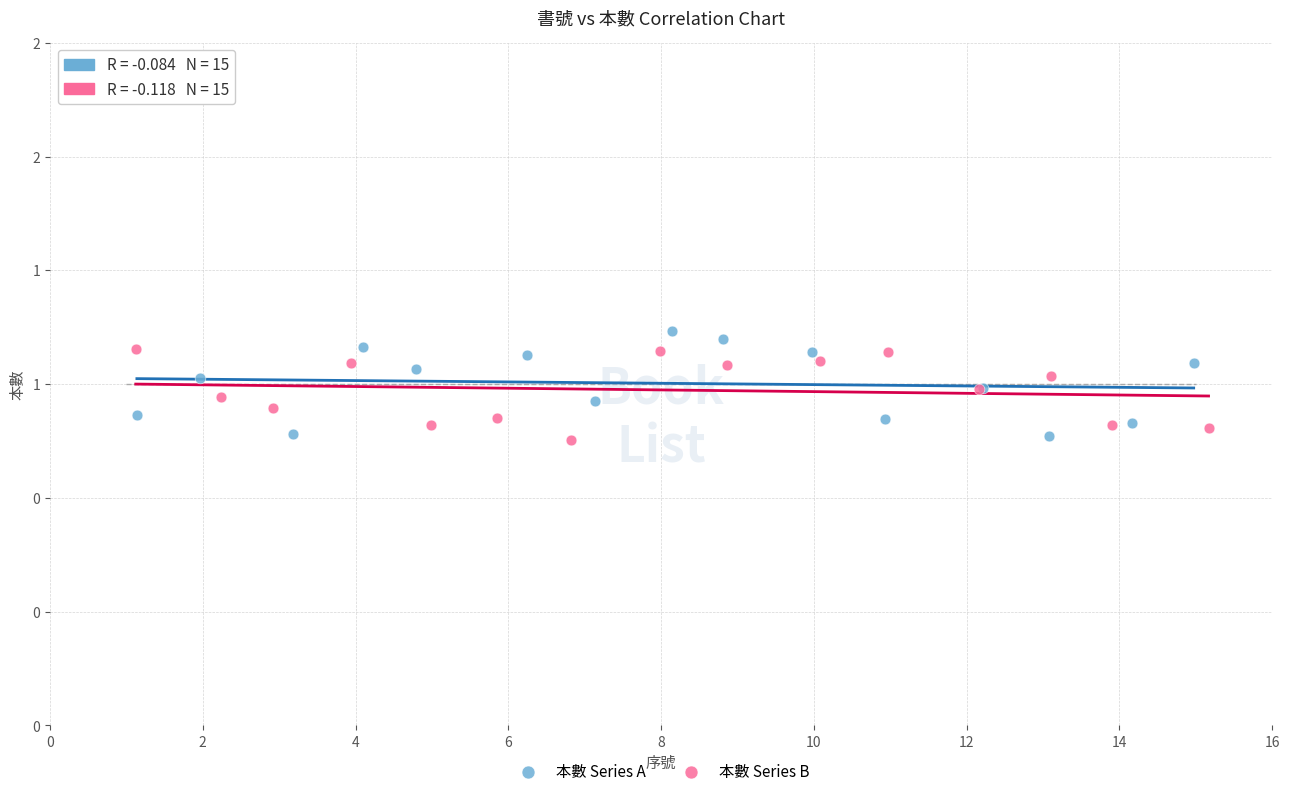

What are all the series names shown in the legend?

本數 Series A, 本數 Series B